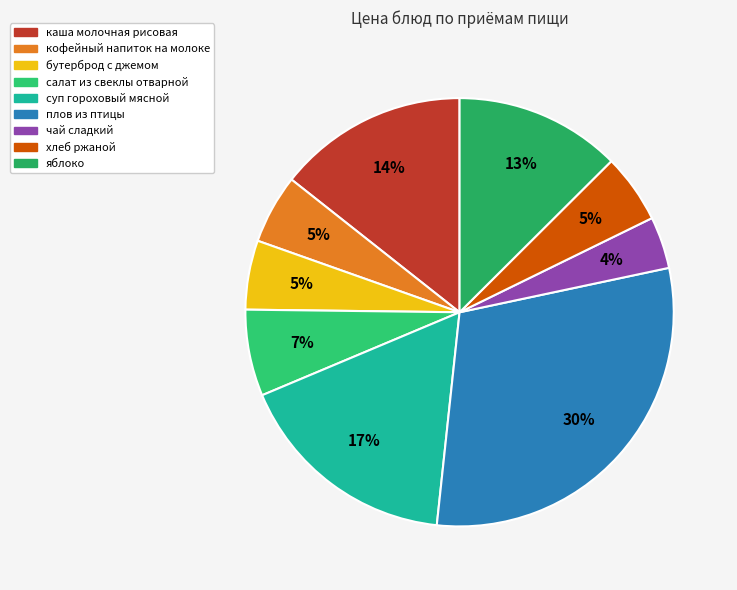

What is the smallest slice in the pie chart?

чай сладкий